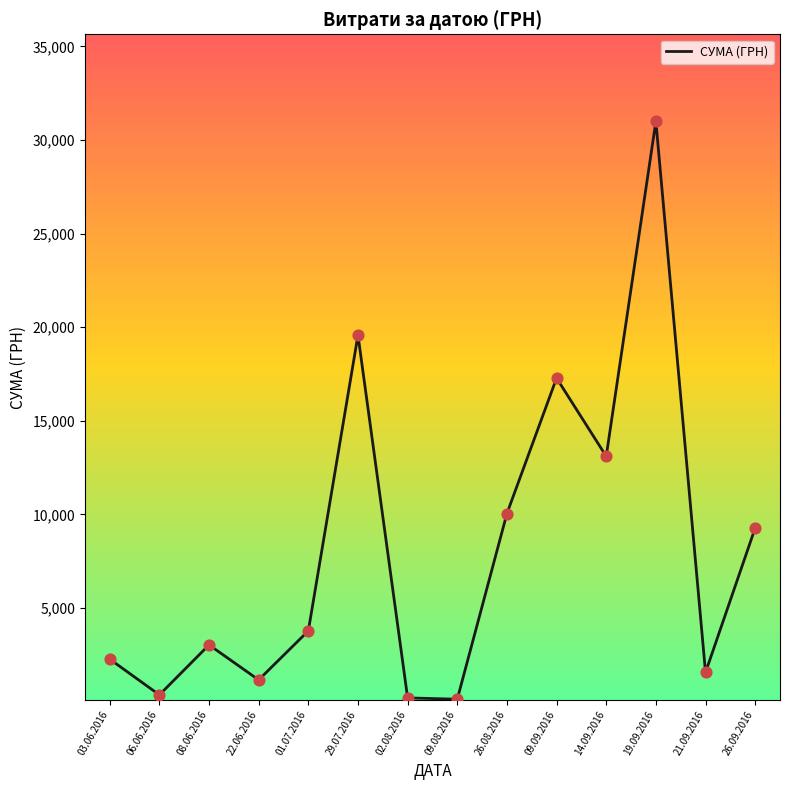

Approximately how many times larger is the value at 26.09.2016 compared to 14.09.2016?

0.7